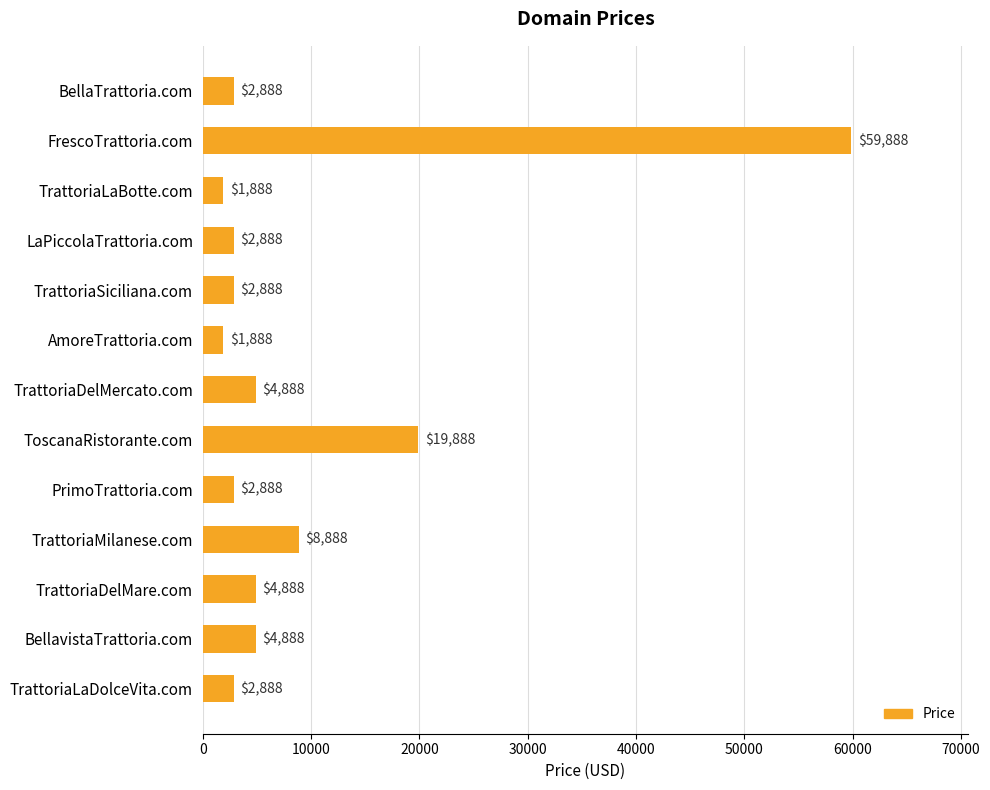

What is the minimum value shown in the chart?

1888